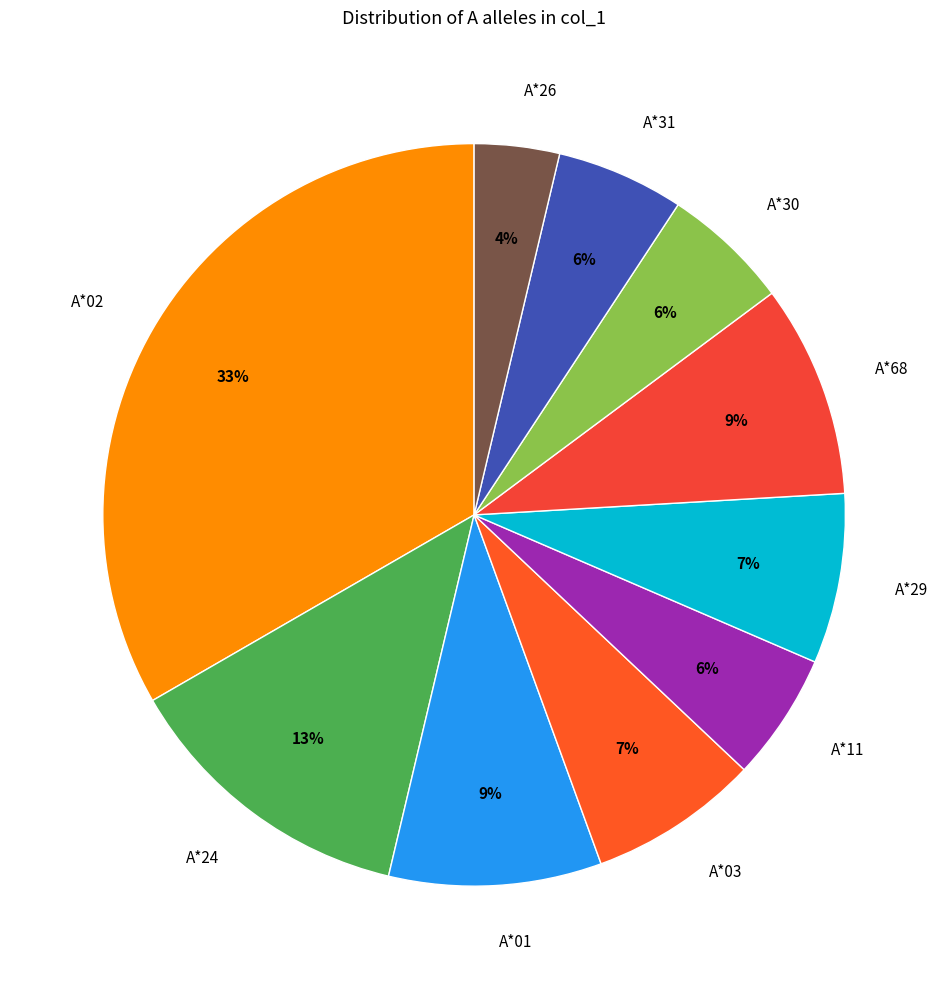

Combined, do A*31 and A*30 account for over 50%?

No